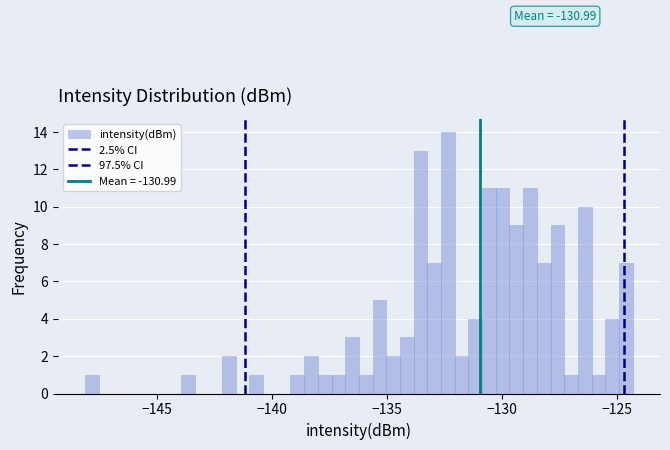

Around what value on the x-axis is the tallest bar? Give the approximate position of its centre, as read against the axis.

-132.5